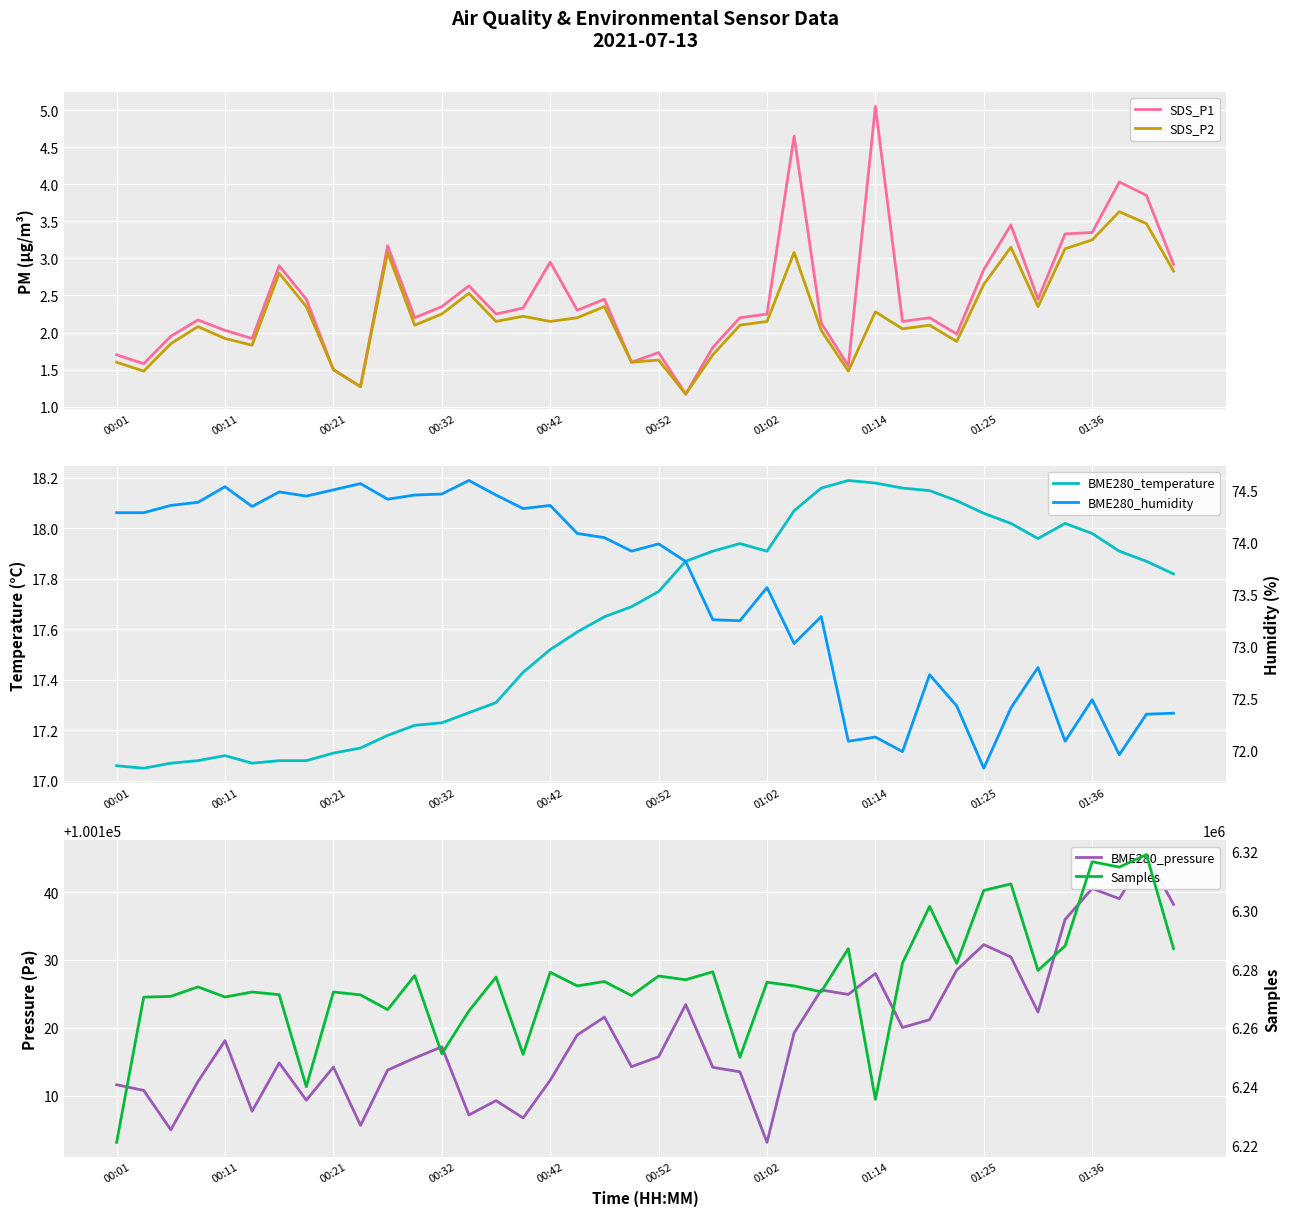

What is the maximum value for SDS_P2?

3.6